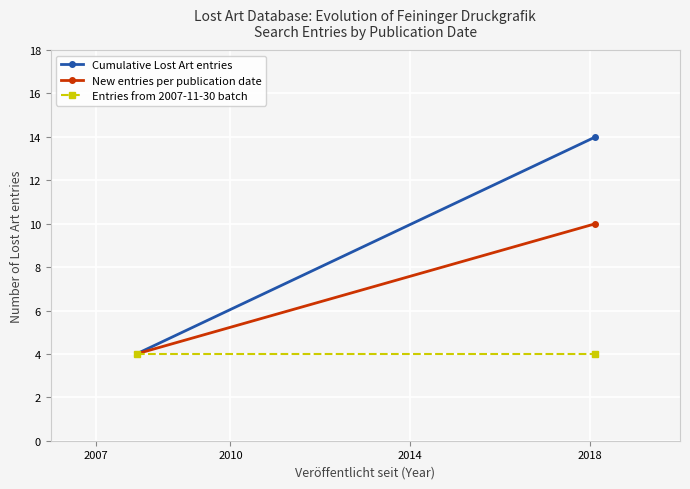

Between 2010 and 2007, which is larger?

2010